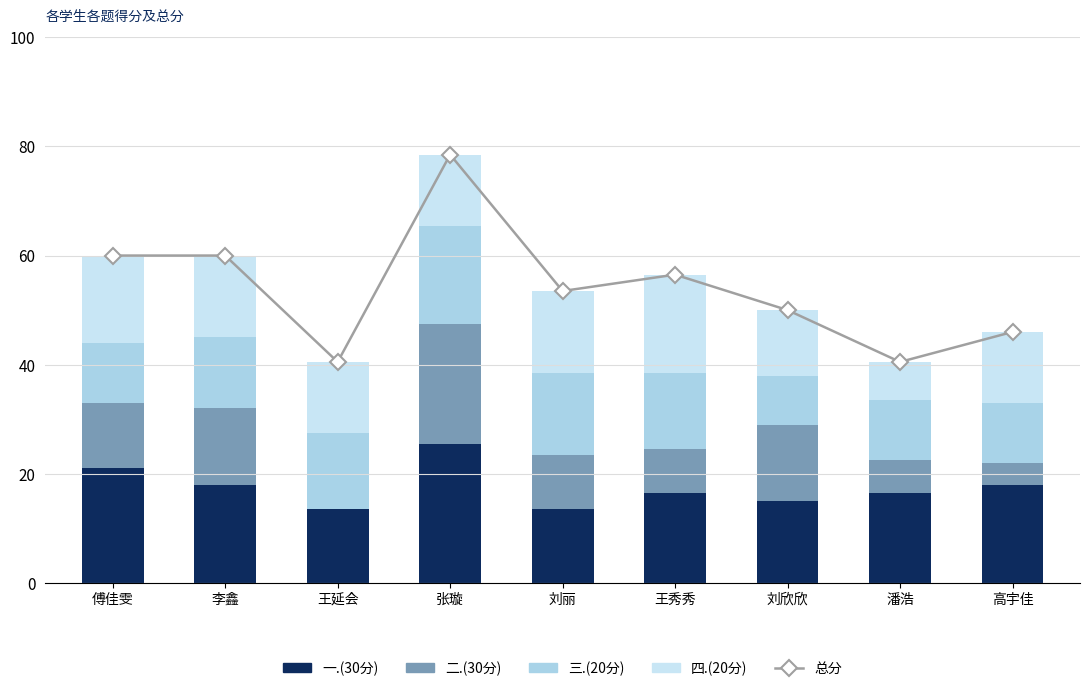

What is the total value across all series at 高宇佳?

92.0